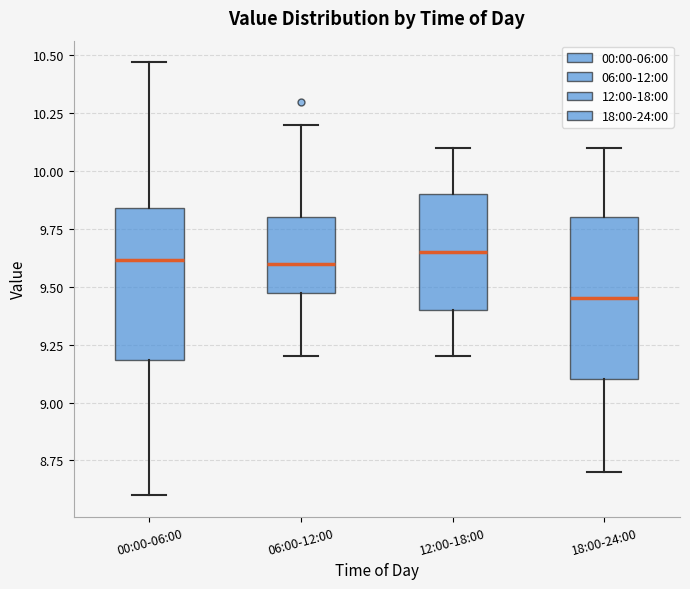

Reading left to right, transcribe this box plot: for each box, give where its median line is, the range the box spans, and where its two whiskers end, as read against the y-axis. The values are not printed on the chart, so give them approximately, as read against the axis.

00:00-06:00: median 9.60, box 9.20 to 9.85, whiskers 8.60 to 10.45
06:00-12:00: median 9.60, box 9.50 to 9.80, whiskers 9.20 to 10.20
12:00-18:00: median 9.65, box 9.40 to 9.90, whiskers 9.20 to 10.10
18:00-24:00: median 9.45, box 9.10 to 9.80, whiskers 8.70 to 10.10